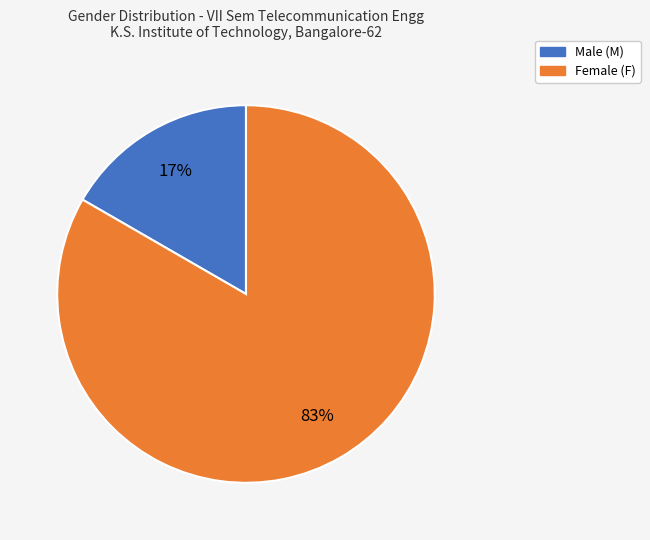

Is there any slice that represents more than half of the pie?

Yes